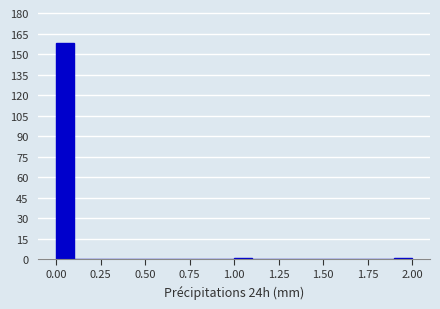

Around what value on the x-axis is the tallest bar? Give the approximate position of its centre, as read against the axis.

0.05